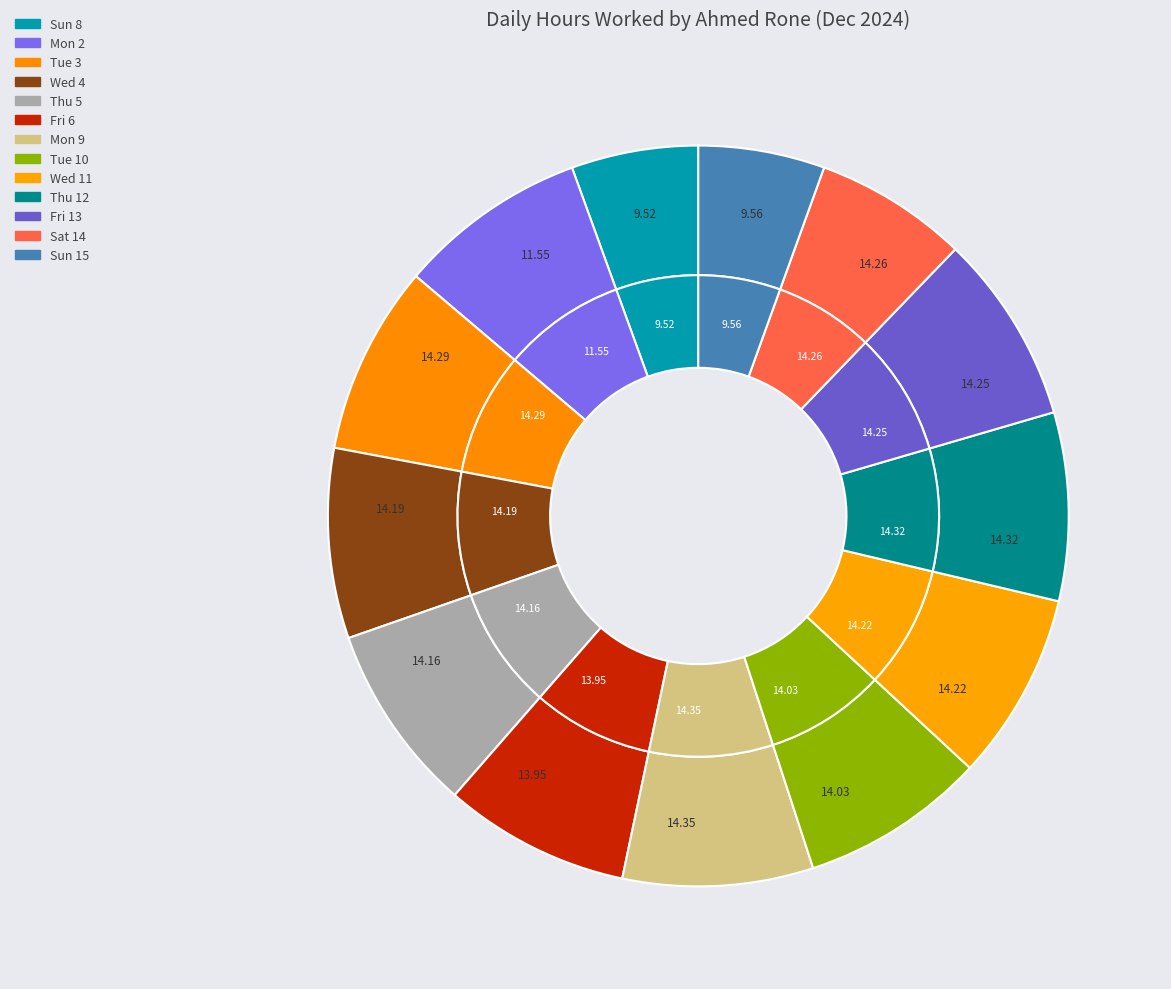

The Sat 14 slice represents 1% of the pie. True or false?

False